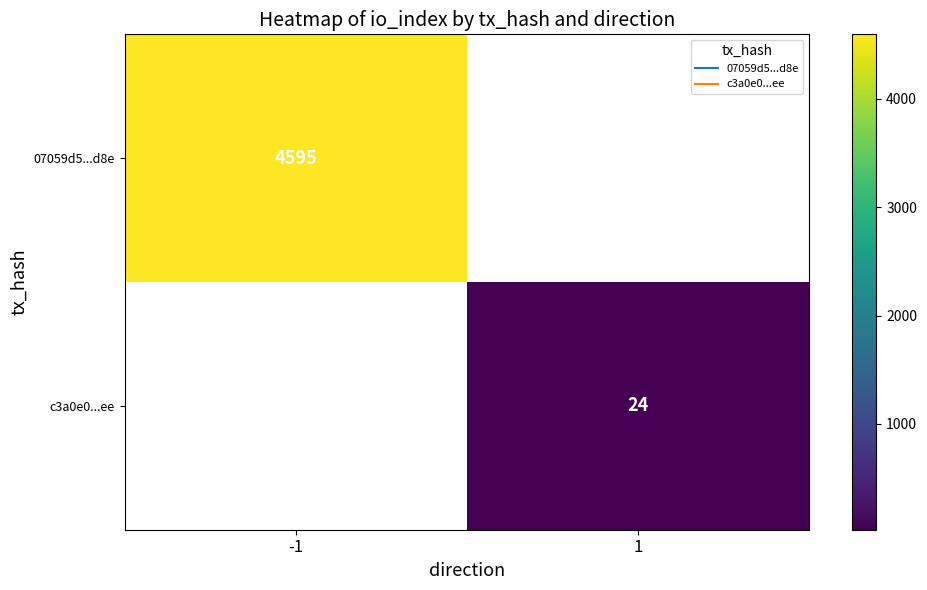

Rank the categories by 07059d5...d8e value from highest to lowest.

-1, 1